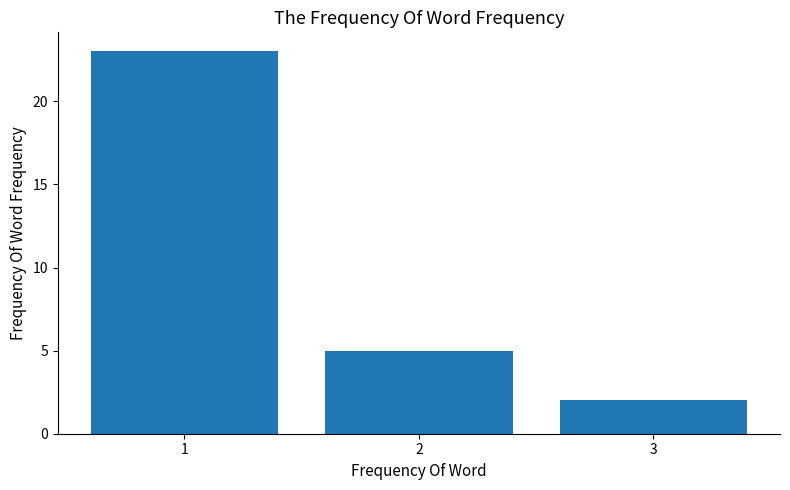

Reading left to right, what are all the values shown in this chart?

23	5	2